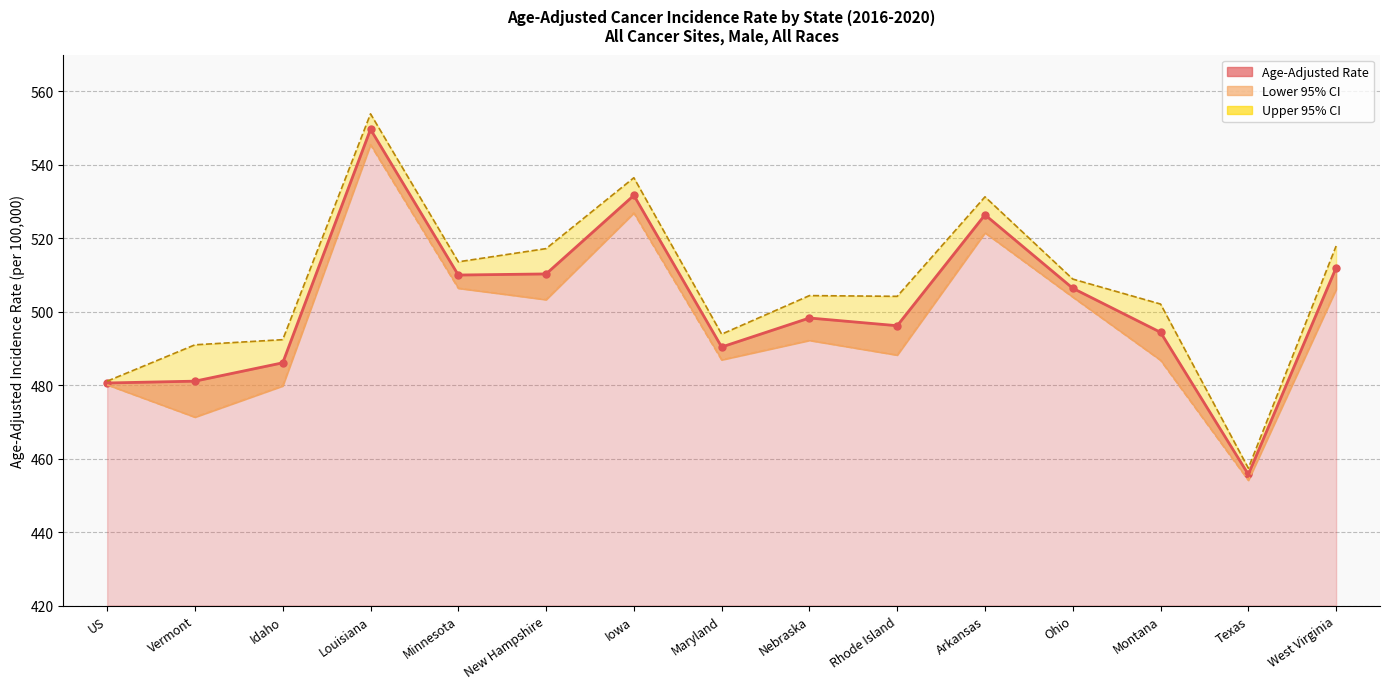

What is the highest value of the Age-Adjusted Rate series?

549.7